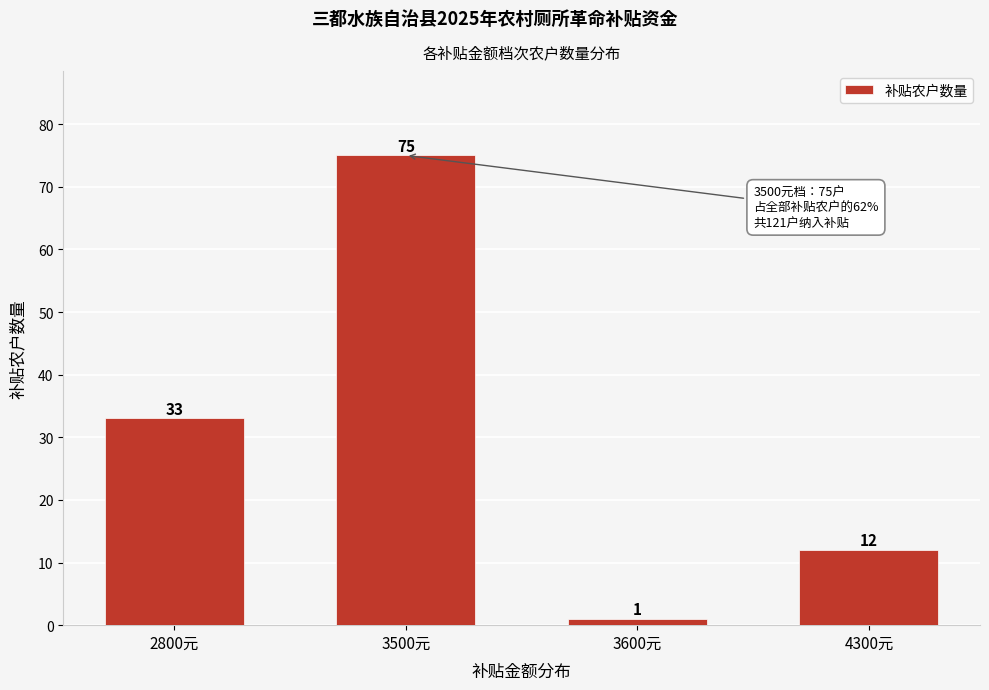

Reading left to right, list all the values displayed in this chart.

33	75	1	12